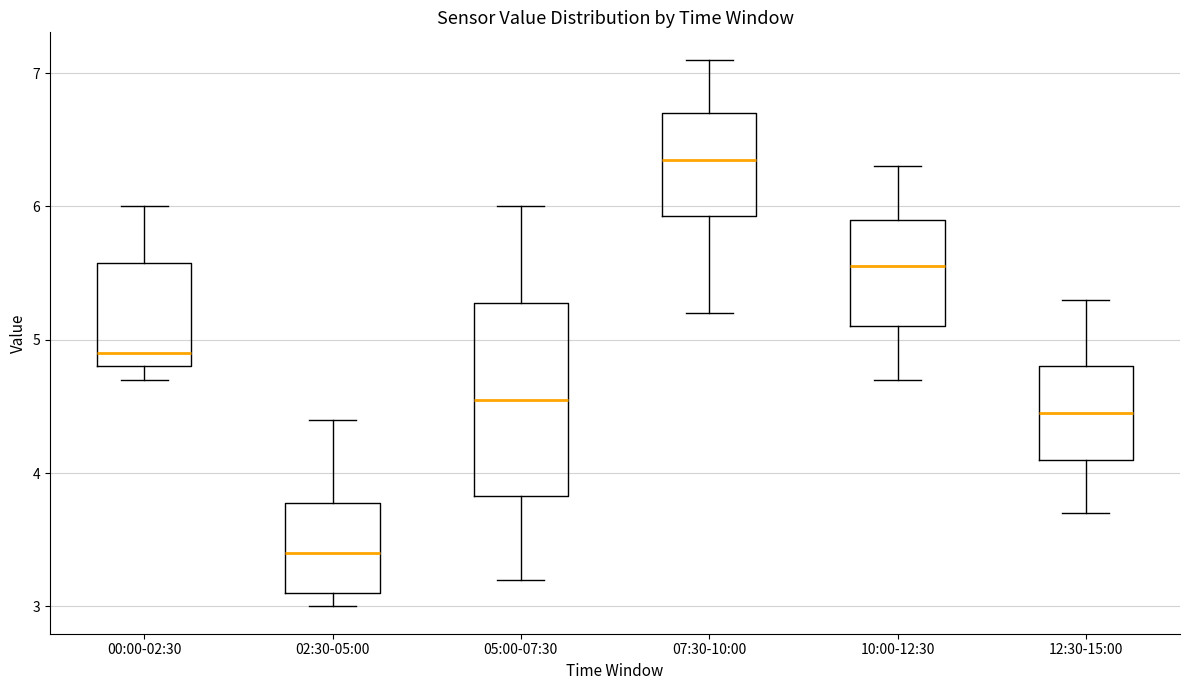

Reading left to right, read every box against the y-axis: the position of its median line, the range the box covers, and the ends of its whiskers. The values are not printed on the chart, so give them approximately, as read against the axis.

00:00-02:30: median 4.9, box 4.8 to 5.6, whiskers 4.7 to 6.0
02:30-05:00: median 3.4, box 3.1 to 3.8, whiskers 3.0 to 4.4
05:00-07:30: median 4.6, box 3.8 to 5.3, whiskers 3.2 to 6.0
07:30-10:00: median 6.4, box 5.9 to 6.7, whiskers 5.2 to 7.1
10:00-12:30: median 5.6, box 5.1 to 5.9, whiskers 4.7 to 6.3
12:30-15:00: median 4.5, box 4.1 to 4.8, whiskers 3.7 to 5.3